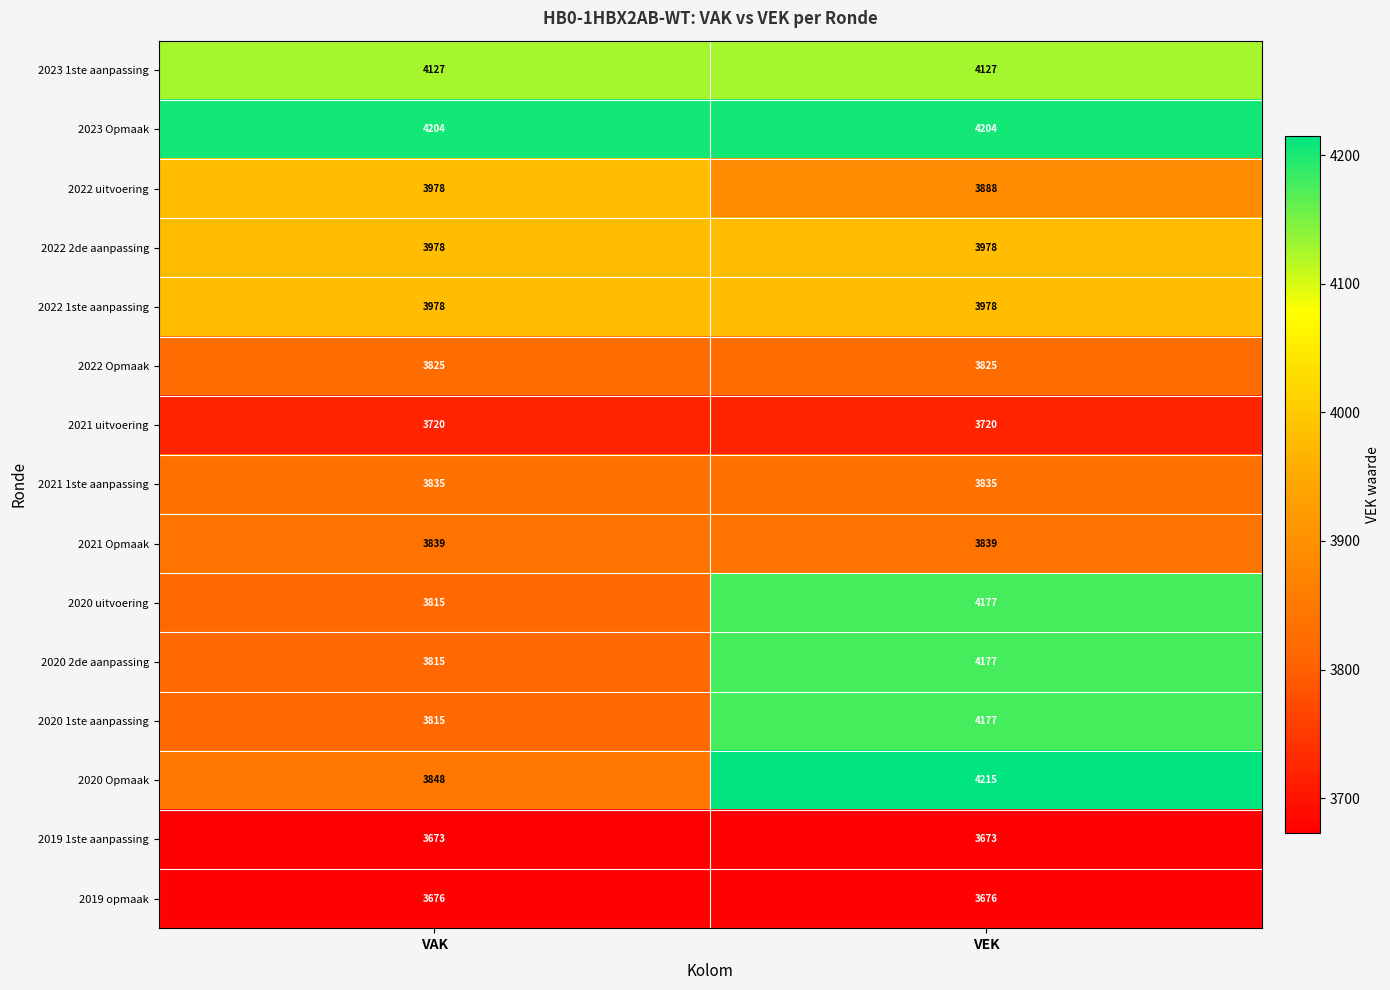

What is the difference between the highest and lowest values at VEK?

542